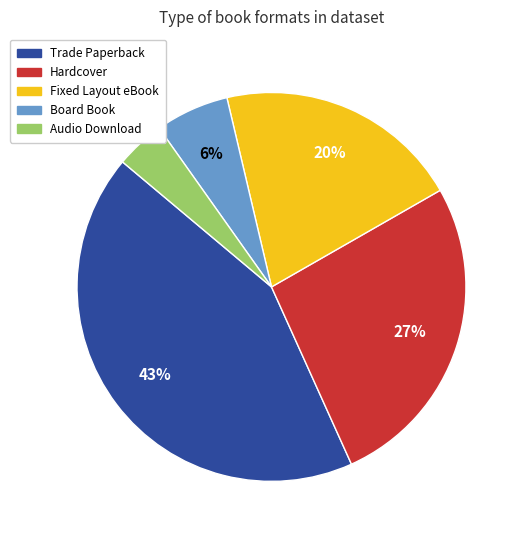

To the nearest percent, what is the difference between the Hardcover and Trade Paperback slice percentages?

16%